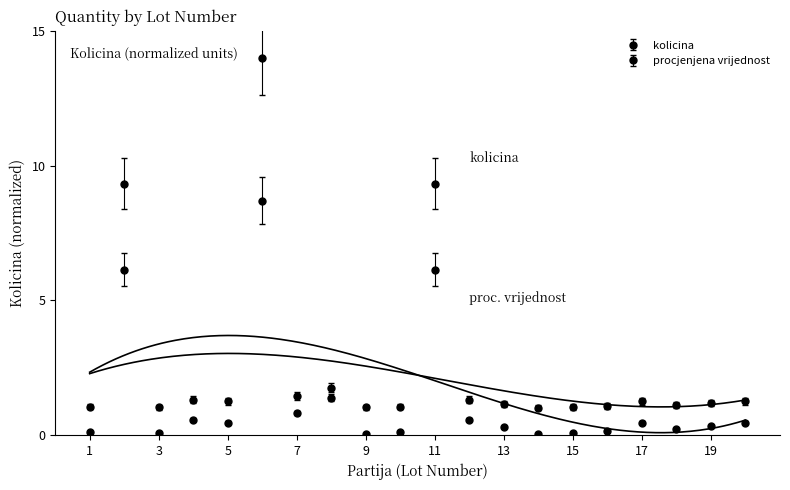

True or false: there are more than 0 points higher than both neighbors.

True